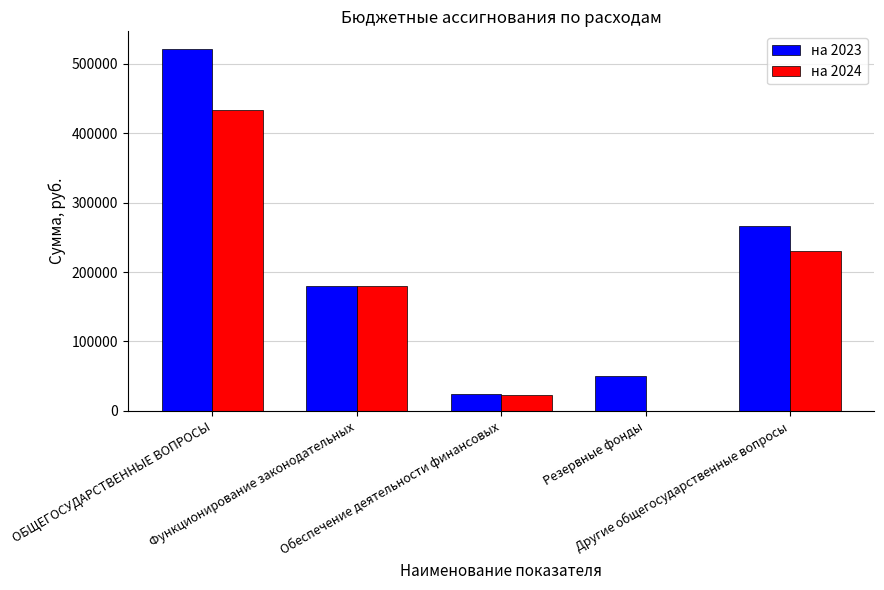

Which series has the largest total across all categories?

на 2023